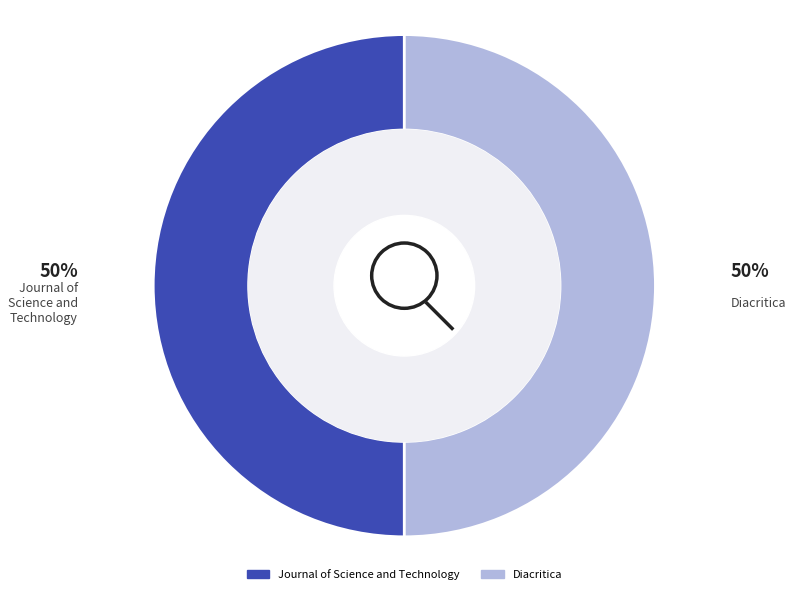

To the nearest percent, what percentage of the pie is Journal of Science and Technology?

50%